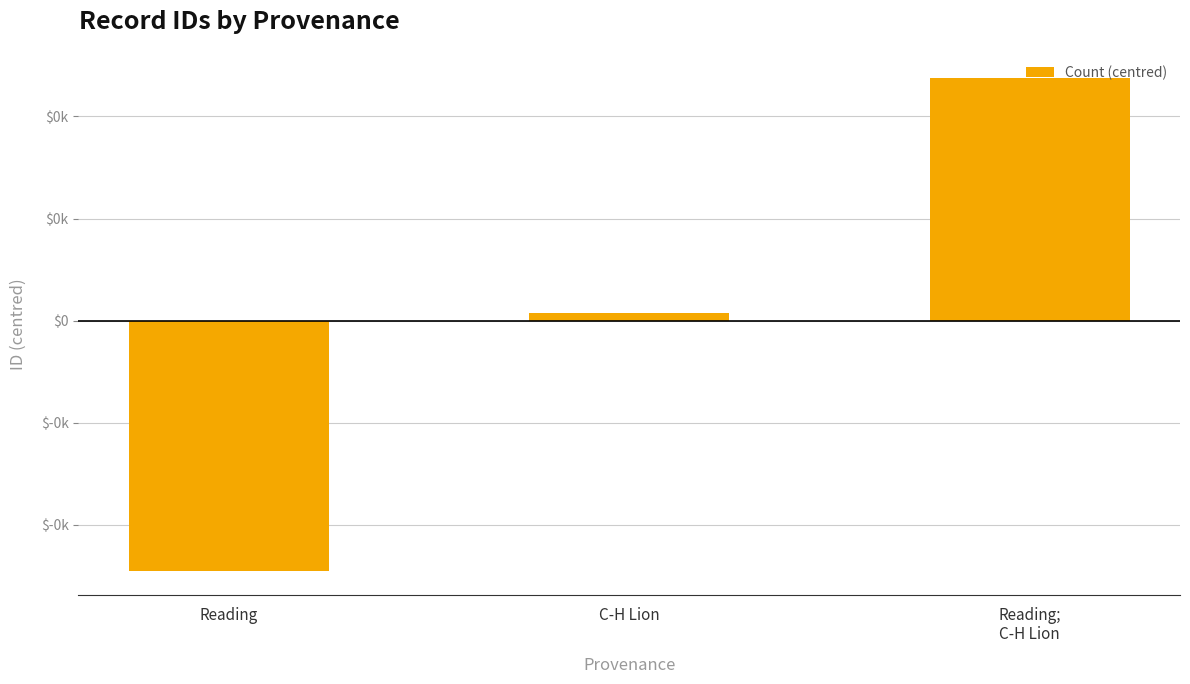

Are the bars horizontal?

No